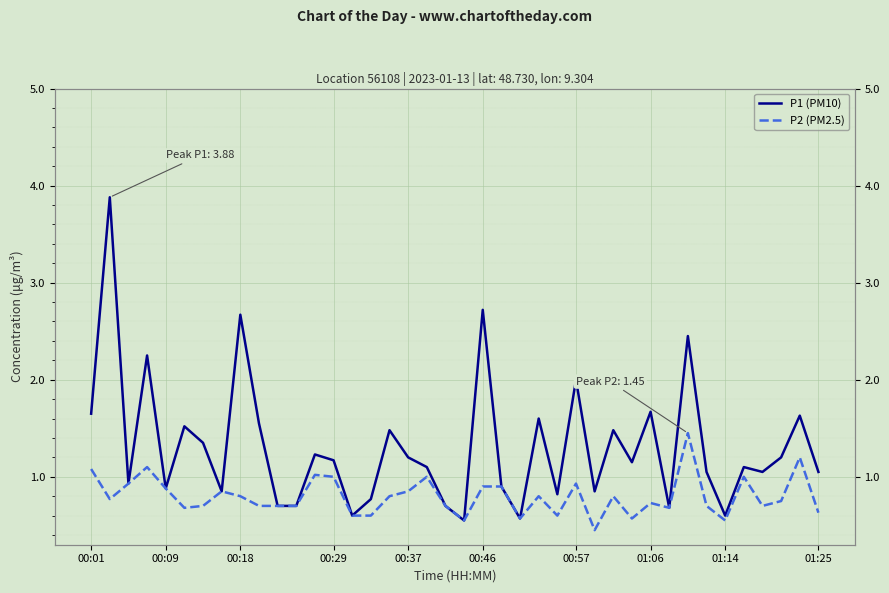

In P1 (PM10), how many points are higher than both neighbors (excluding endpoints)?

14